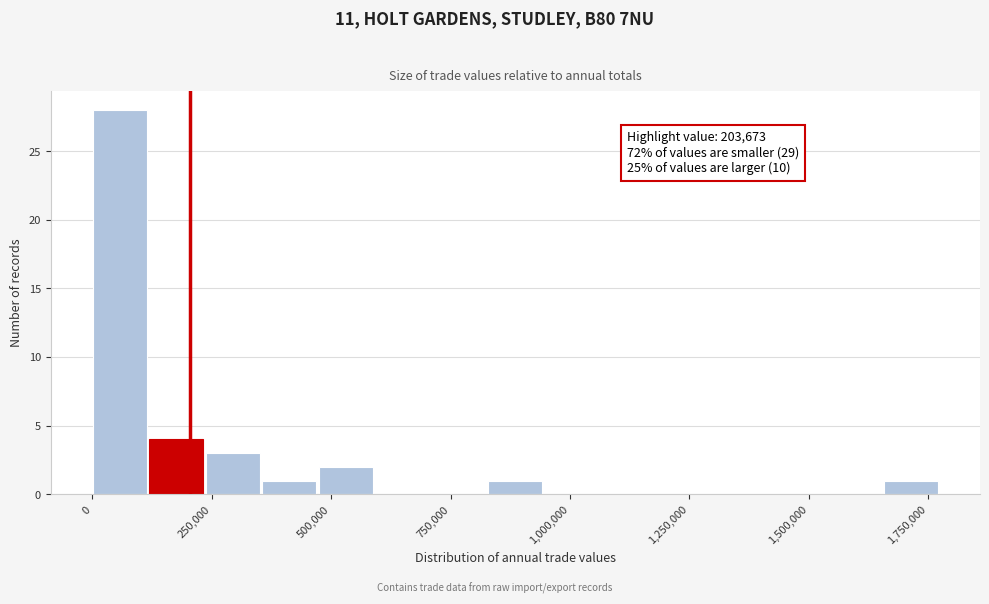

Read against the x-axis, roughly where is the centre of the tallest bar?

50000